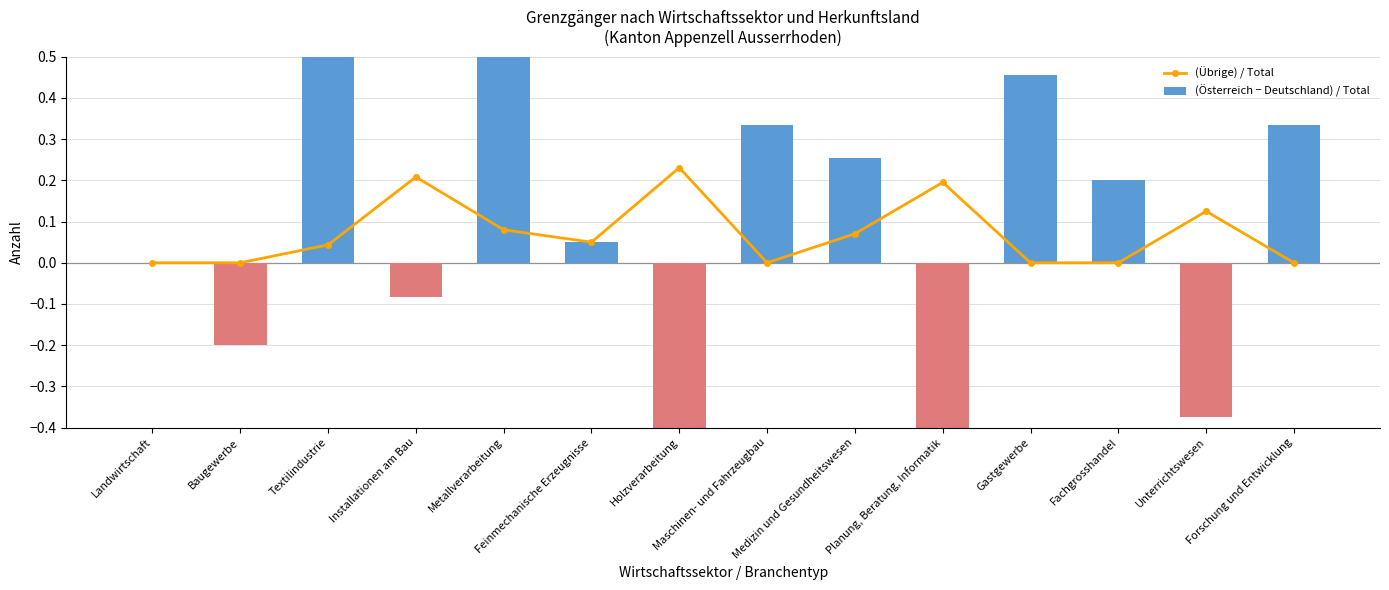

How many values in (Österreich − Deutschland) / Total are below zero?

5